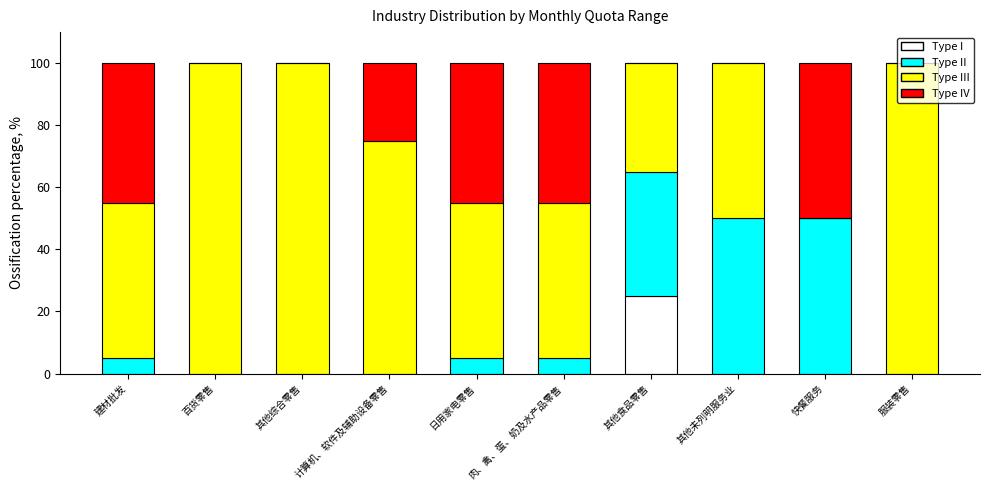

The value of Type I at 百货零售 is 12. True or false?

False